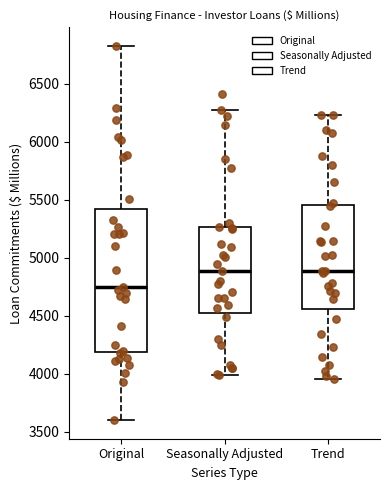

Reading left to right, transcribe this box plot: for each box, give where its median line is, the range the box spans, and where its two whiskers end, as read against the y-axis. The values are not printed on the chart, so give them approximately, as read against the axis.

Original: median 4750, box 4200 to 5400, whiskers 3600 to 6850
Seasonally Adjusted: median 4900, box 4550 to 5250, whiskers 4000 to 6250
Trend: median 4900, box 4550 to 5450, whiskers 3950 to 6250